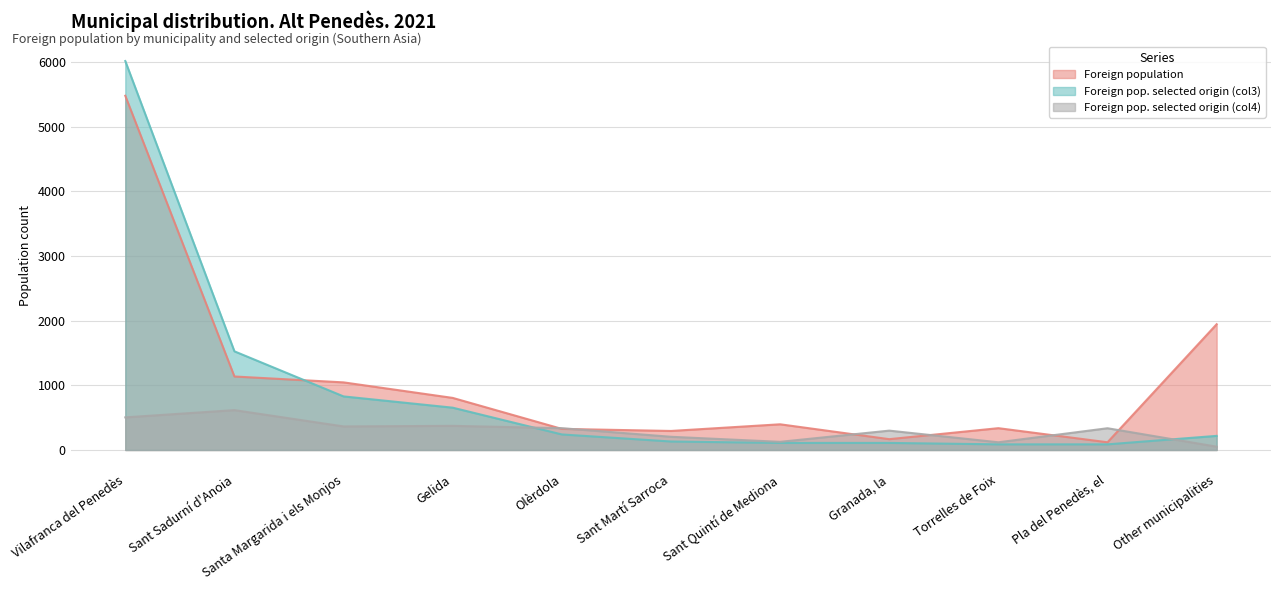

Read the Foreign population value at Vilafranca del Penedès.

5476